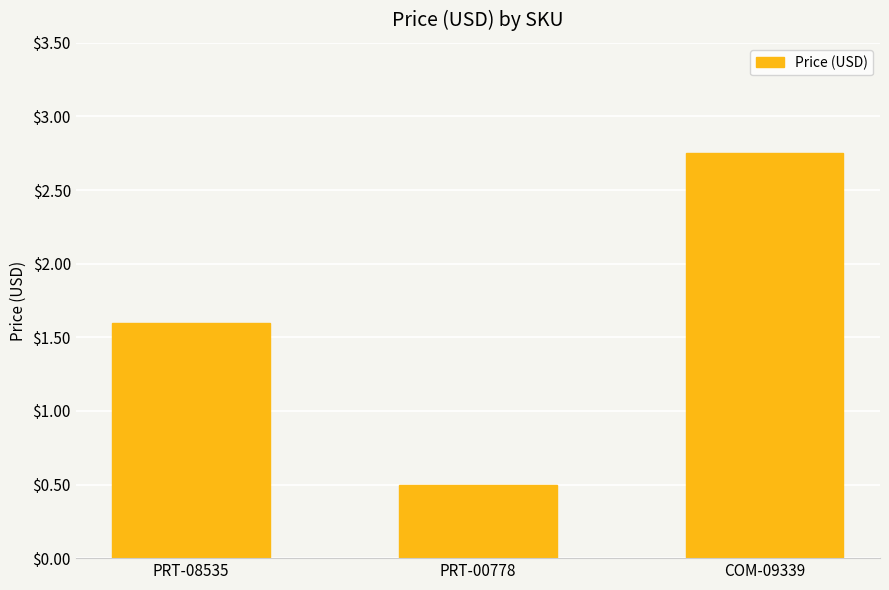

Where is the data nearest to the value 1?

PRT-00778